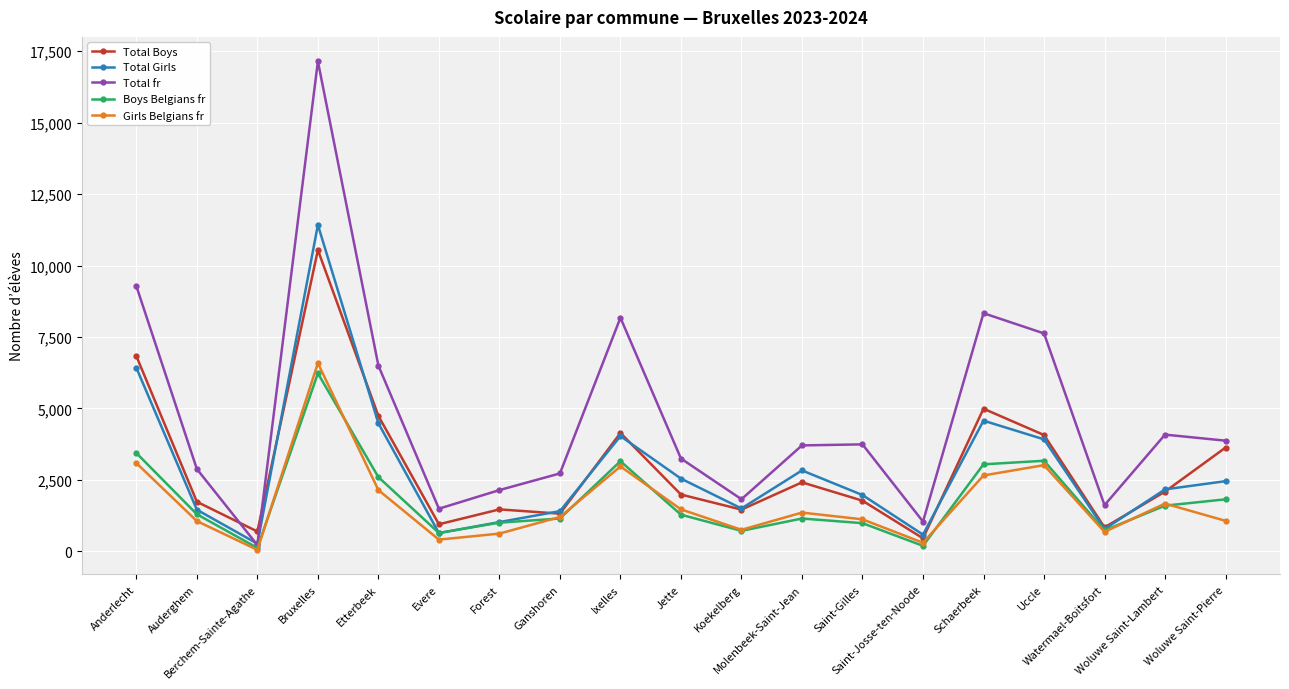

In Total fr, how many points are higher than both neighbors (excluding endpoints)?

5